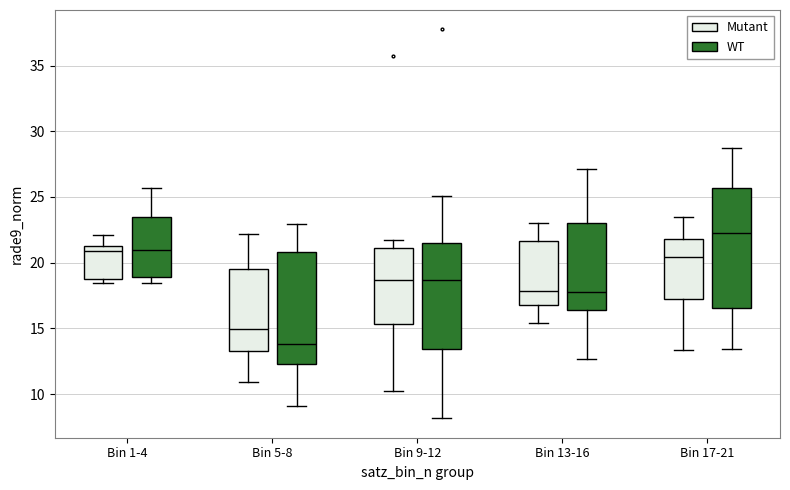

Reading left to right, transcribe this box plot: for each box, give where its median line is, the range the box spans, and where its two whiskers end, as read against the y-axis. The values are not printed on the chart, so give them approximately, as read against the axis.

Bin 1-4 (Mutant): median 21.0, box 19.0 to 21.5, whiskers 18.5 to 22.0
Bin 1-4 (WT): median 21.0, box 19.0 to 23.5, whiskers 18.5 to 25.5
Bin 5-8 (Mutant): median 15.0, box 13.5 to 19.5, whiskers 11.0 to 22.0
Bin 5-8 (WT): median 14.0, box 12.5 to 21.0, whiskers 9.0 to 23.0
Bin 9-12 (Mutant): median 18.5, box 15.5 to 21.0, whiskers 10.0 to 22.0
Bin 9-12 (WT): median 18.5, box 13.5 to 21.5, whiskers 8.0 to 25.0
Bin 13-16 (Mutant): median 18.0, box 17.0 to 21.5, whiskers 15.5 to 23.0
Bin 13-16 (WT): median 18.0, box 16.5 to 23.0, whiskers 12.5 to 27.0
Bin 17-21 (Mutant): median 20.5, box 17.0 to 22.0, whiskers 13.5 to 23.5
Bin 17-21 (WT): median 22.5, box 16.5 to 25.5, whiskers 13.5 to 28.5